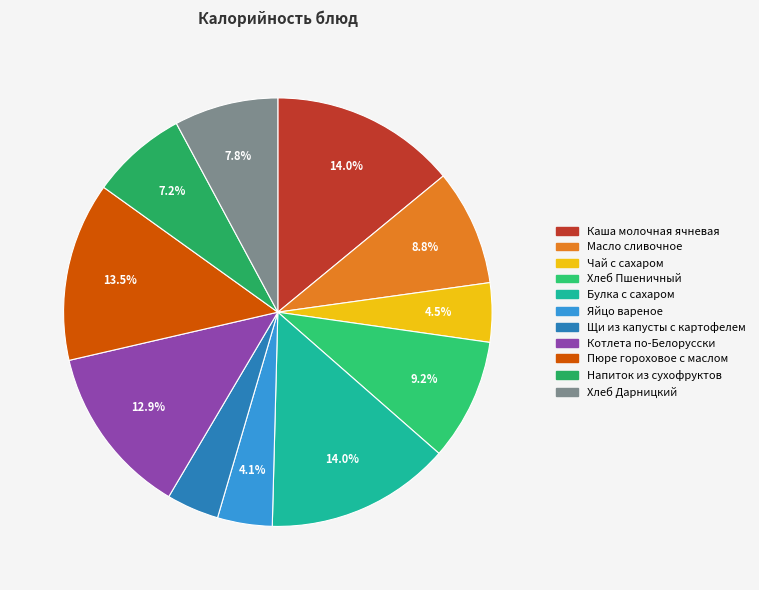

Between Хлеб Пшеничный and Масло сливочное, which is larger?

Хлеб Пшеничный